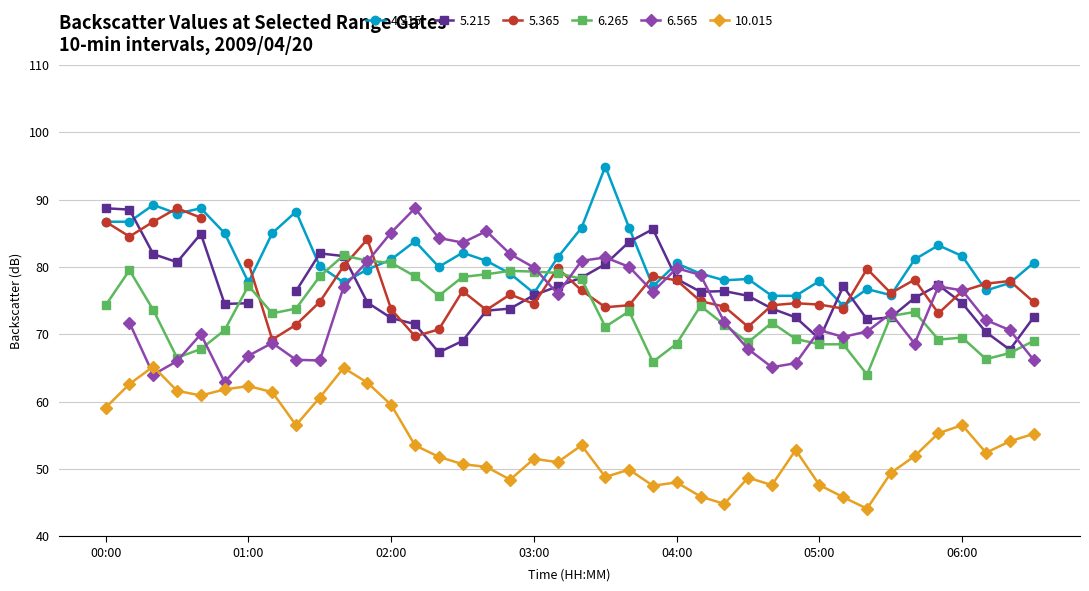

True or false: 4.915 has more than 2 interior local peaks.

True